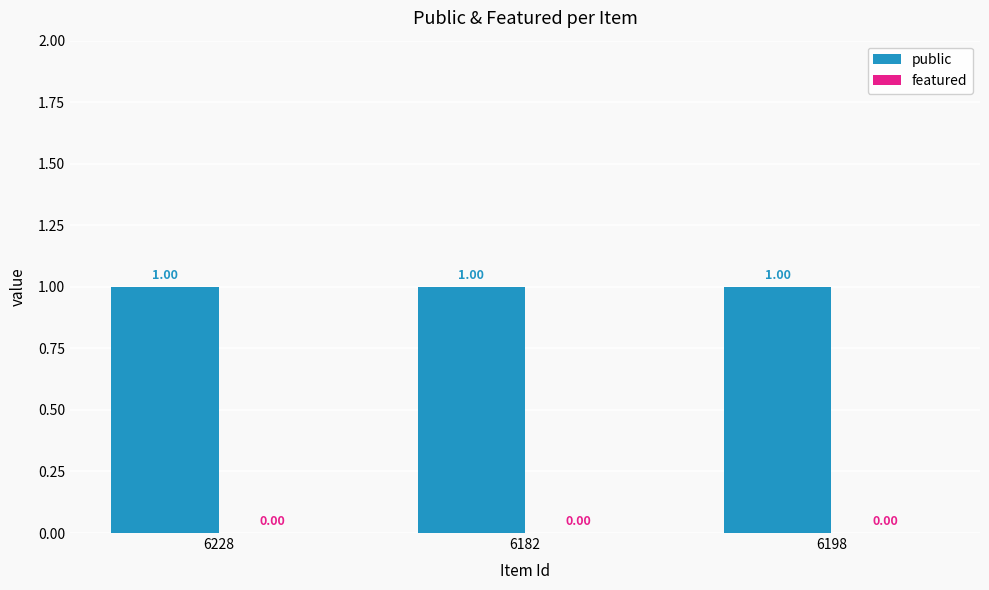

Reading left to right, list all the values displayed in this chart.

public: 6228=1	6182=1	6198=1
featured: 6228=0	6182=0	6198=0